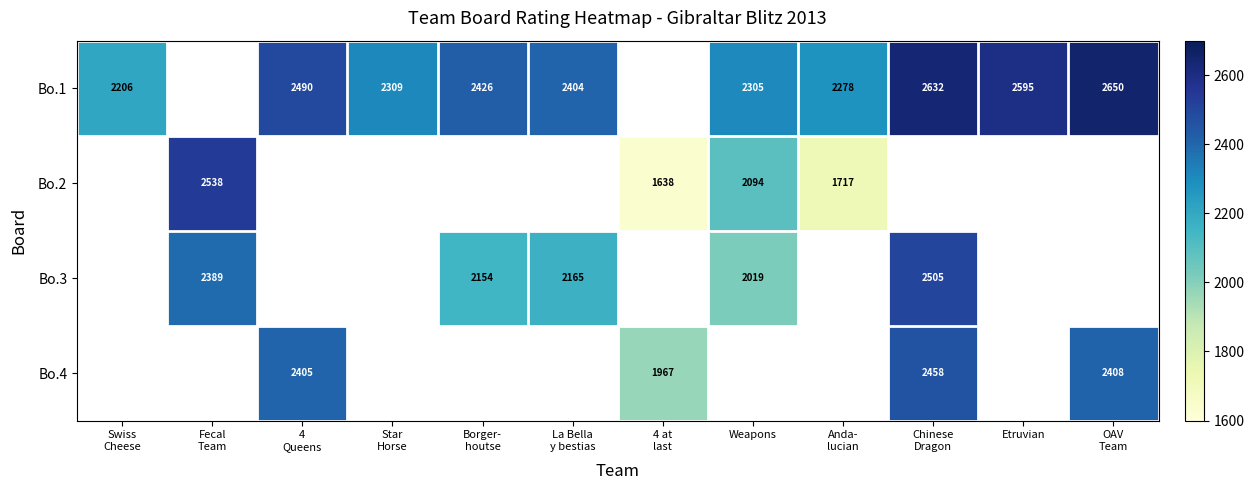

How many positive values does the Bo.2 series have?

4